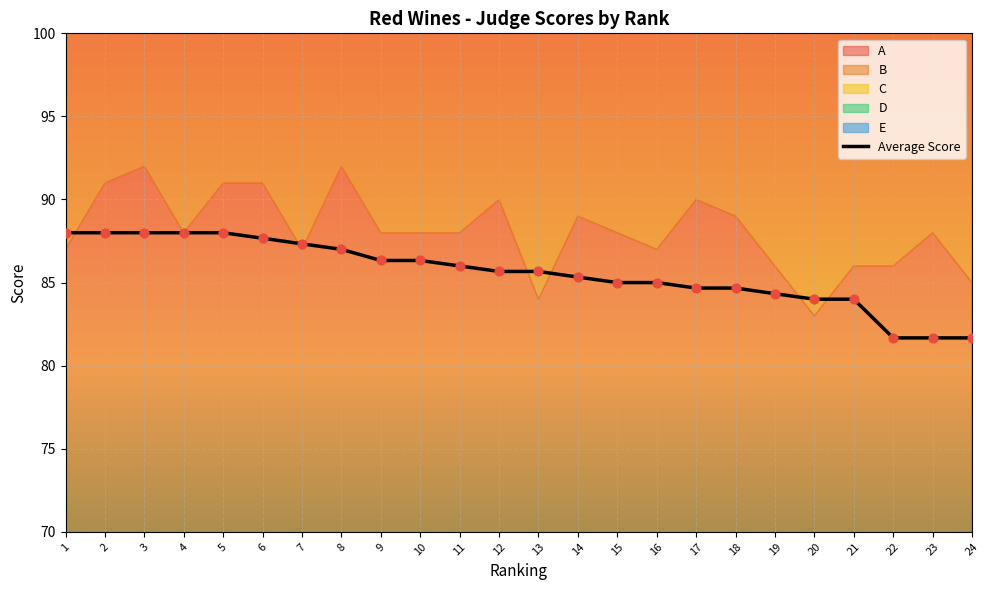

Which series reaches the maximum Y coordinate?

C